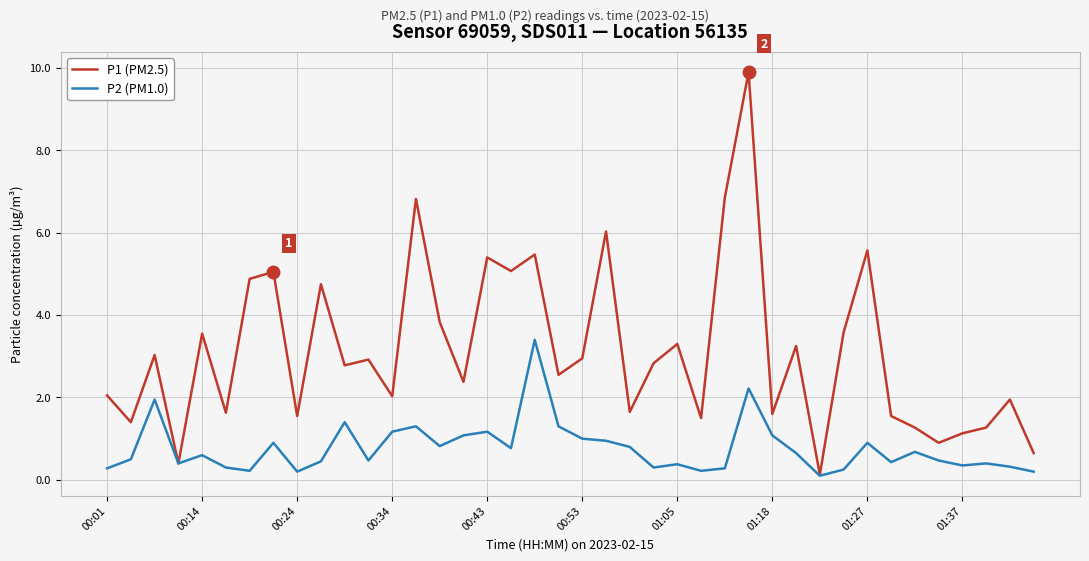

Which series has the widest spread of values?

P1 (PM2.5)